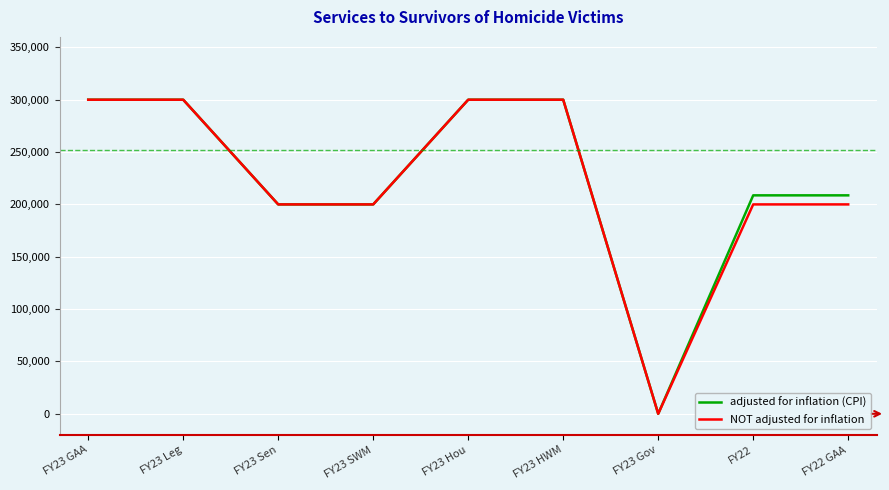

What is the highest value of the NOT adjusted for inflation series?

300000